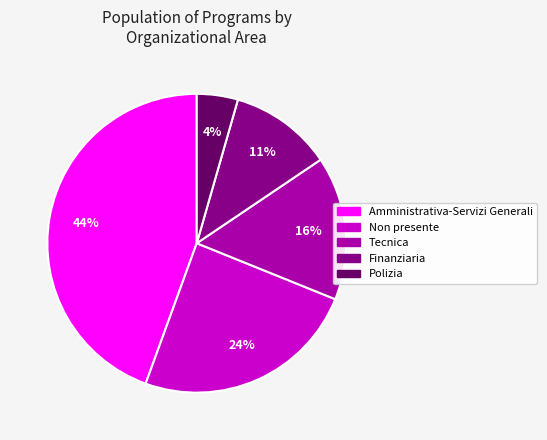

Which has a higher value, Non presente or Tecnica?

Non presente